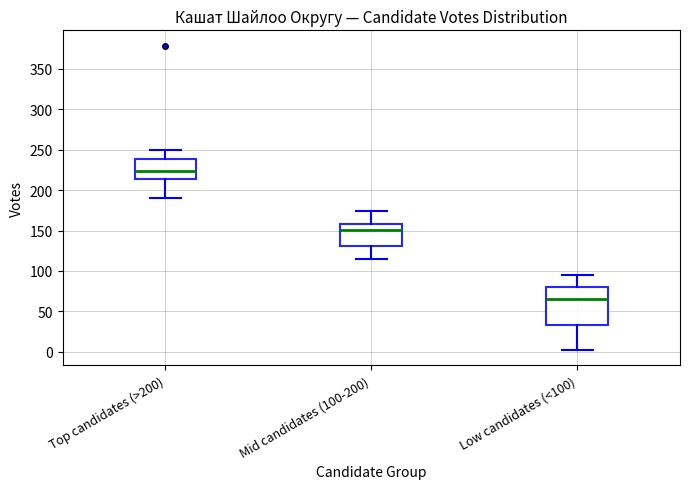

Reading left to right, transcribe this box plot: for each box, give where its median line is, the range the box spans, and where its two whiskers end, as read against the y-axis. The values are not printed on the chart, so give them approximately, as read against the axis.

Top candidates (>200): median 225, box 215 to 240, whiskers 190 to 250
Mid candidates (100-200): median 150, box 130 to 160, whiskers 115 to 175
Low candidates (<100): median 65, box 35 to 80, whiskers 0 to 95